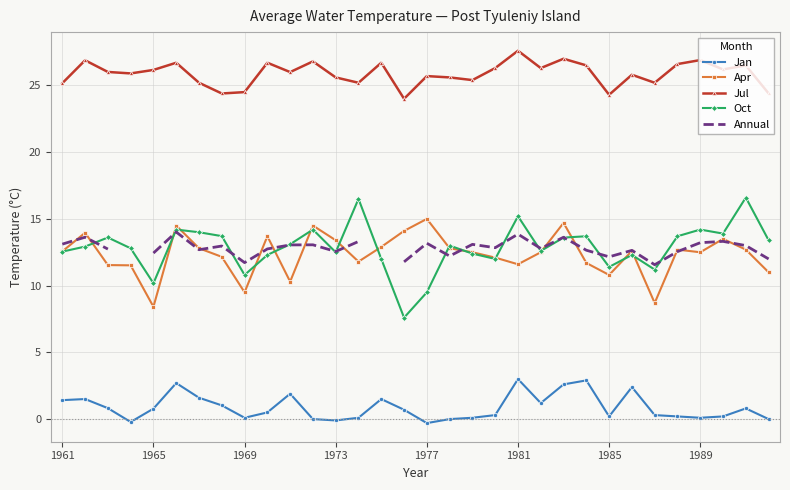

Rank the series by their maximum value, from lowest to highest.

Jan, Annual, Apr, Oct, Jul